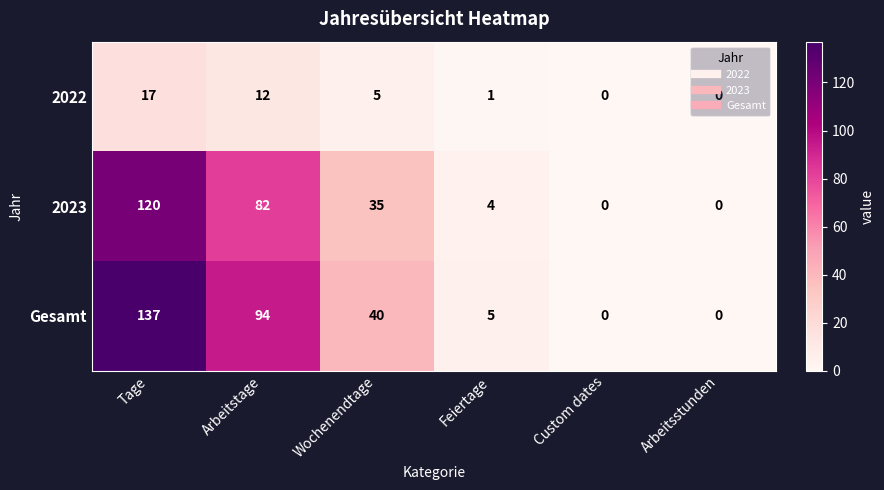

Between Arbeitstage and Feiertage, which series saw the biggest shift?

Gesamt